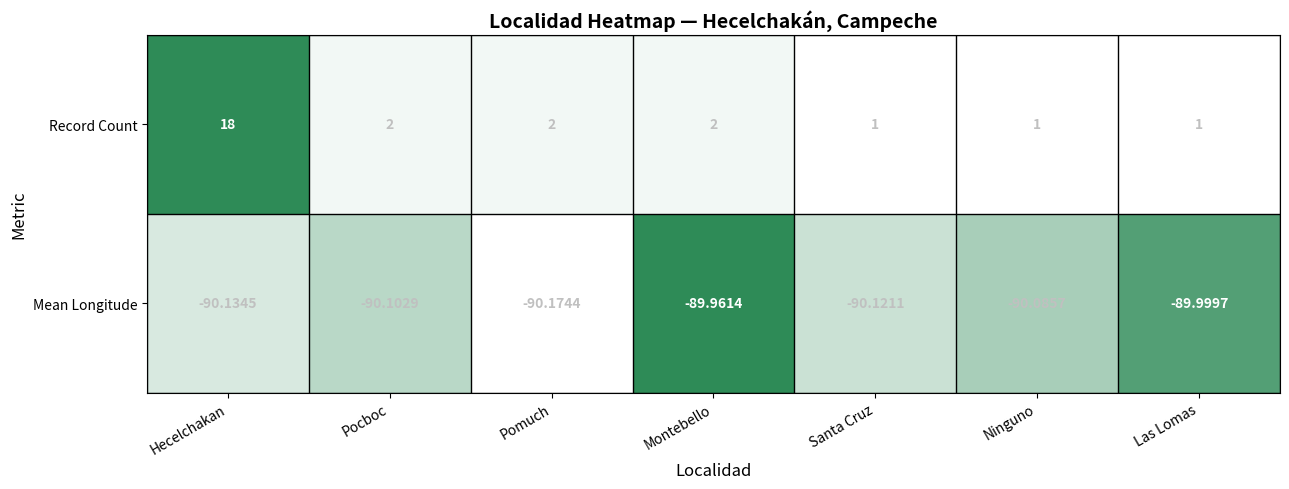

What is the total value across all series at Pocboc?

-88.1